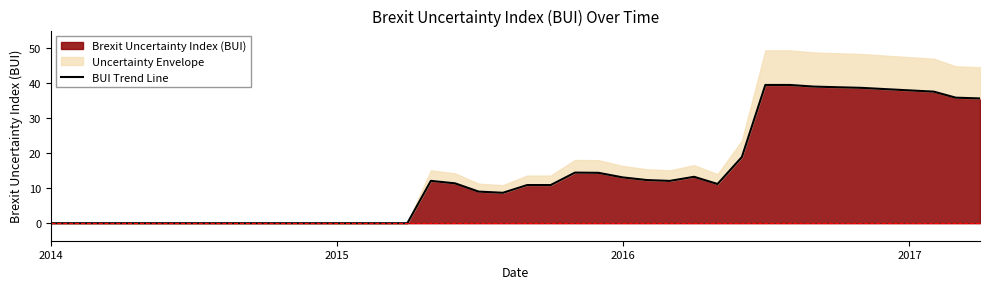

What is the maximum value for Brexit Uncertainty Index (BUI)?

39.5